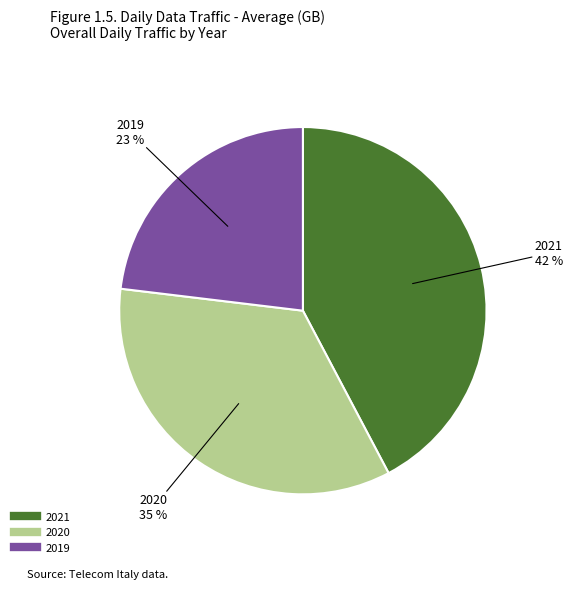

Does any single category account for the majority?

No